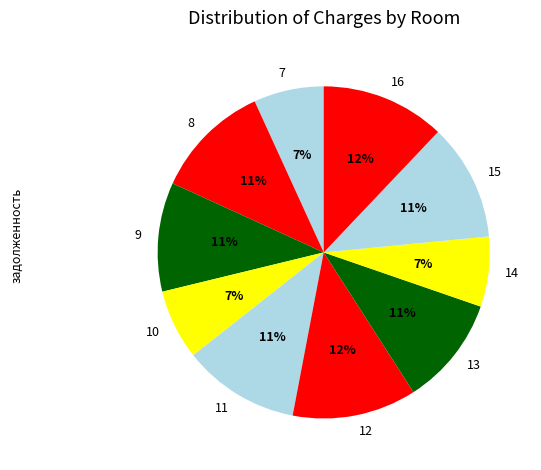

Approximately how many times larger is the value at 15 compared to 11?

1.0